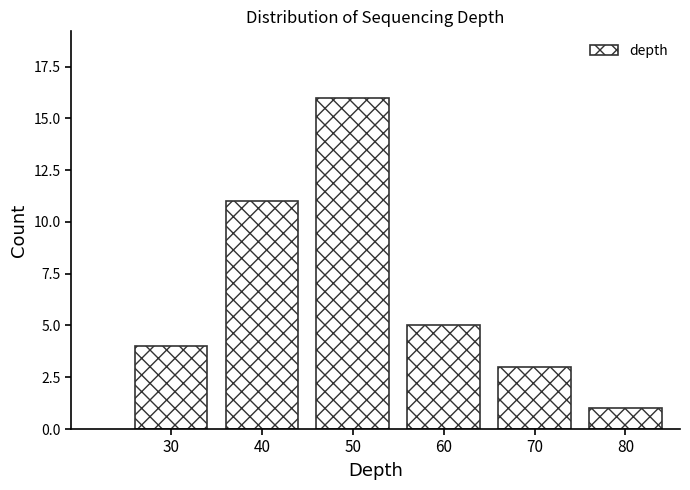

Reading right to left, extract all data points from this chart.

1	3	5	16	11	4